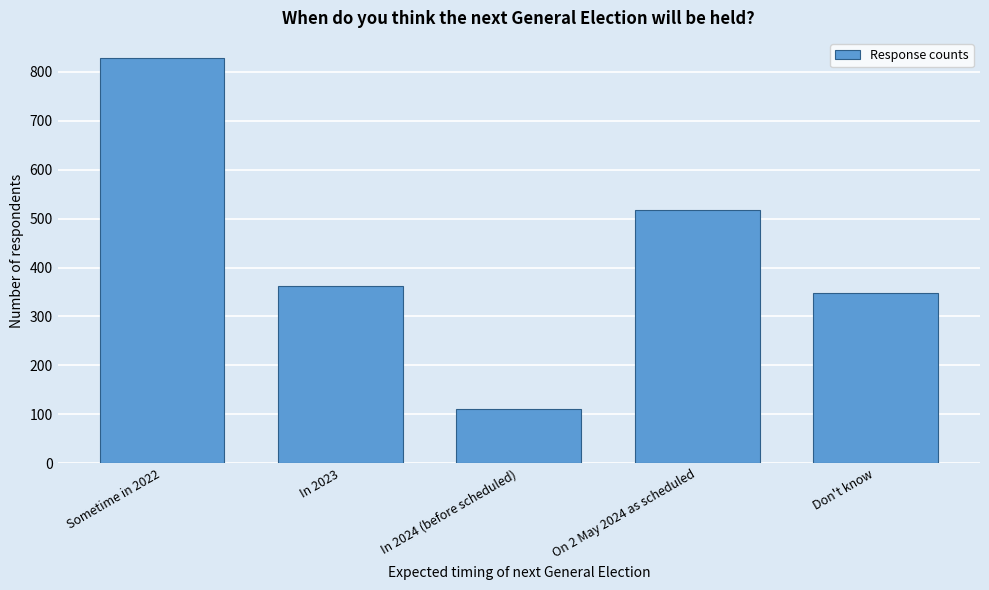

Reading left to right, transcribe all the data shown in this chart.

828	362	110	517	348